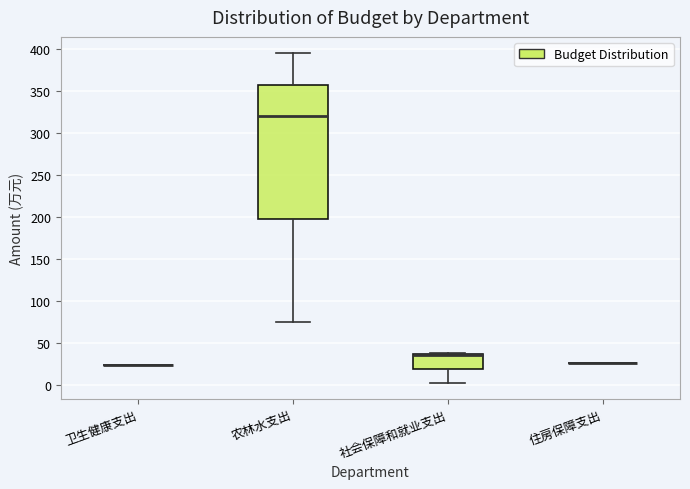

Comparing the boxes themselves (not the whiskers), which one is the tallest?

农林水支出